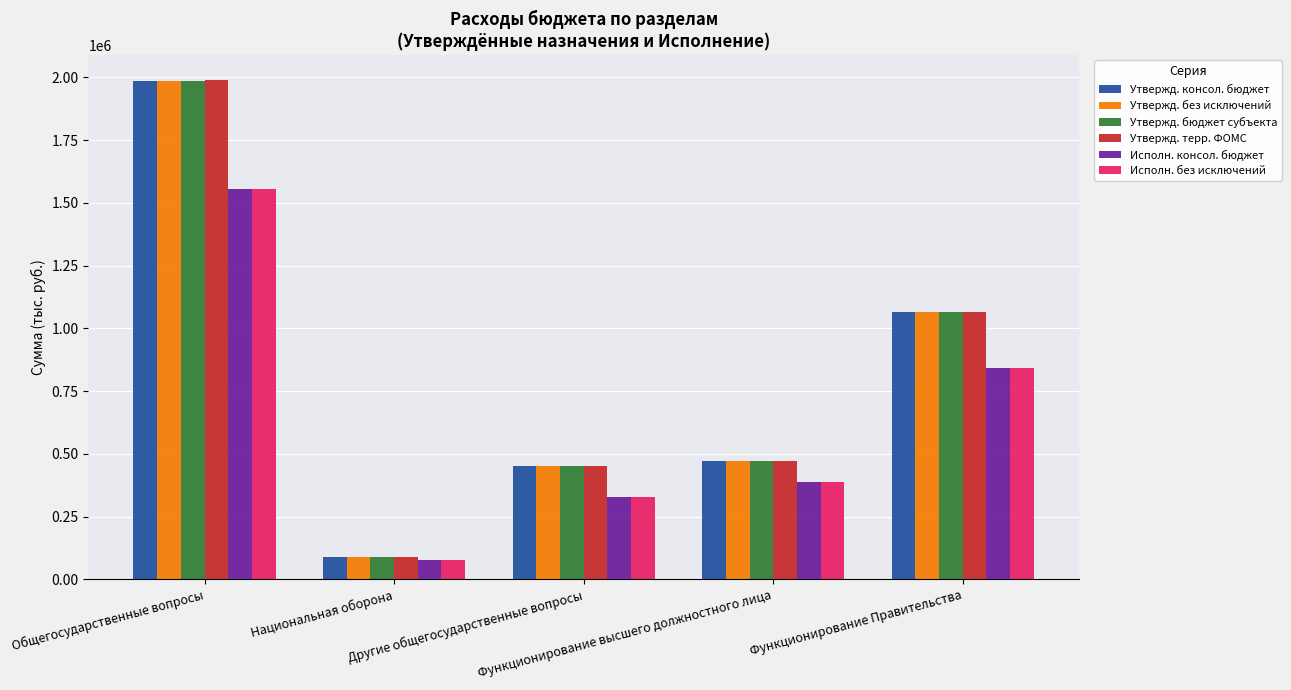

Is the value of Исполн. консол. бюджет at Другие общегосударственные вопросы greater than the value of Утвержд. без исключений at Другие общегосударственные вопросы?

No